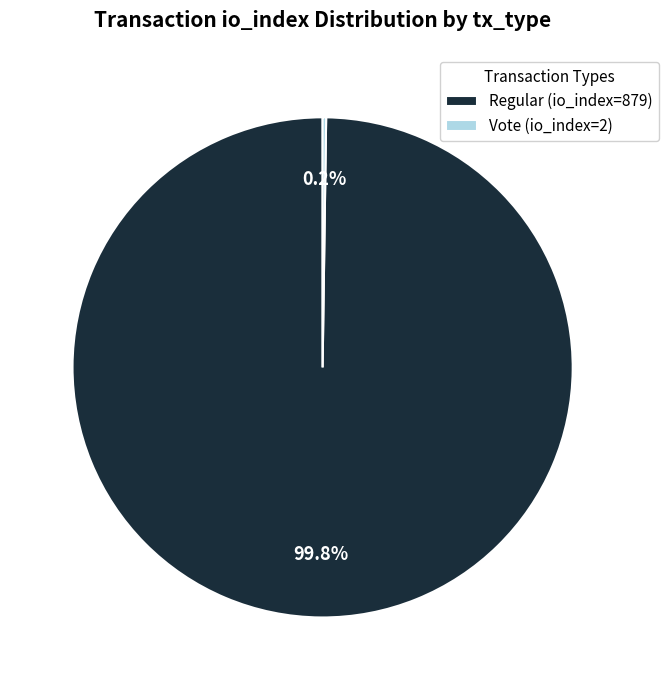

What portion of the pie excludes Regular (io_index=879)?

0.2%